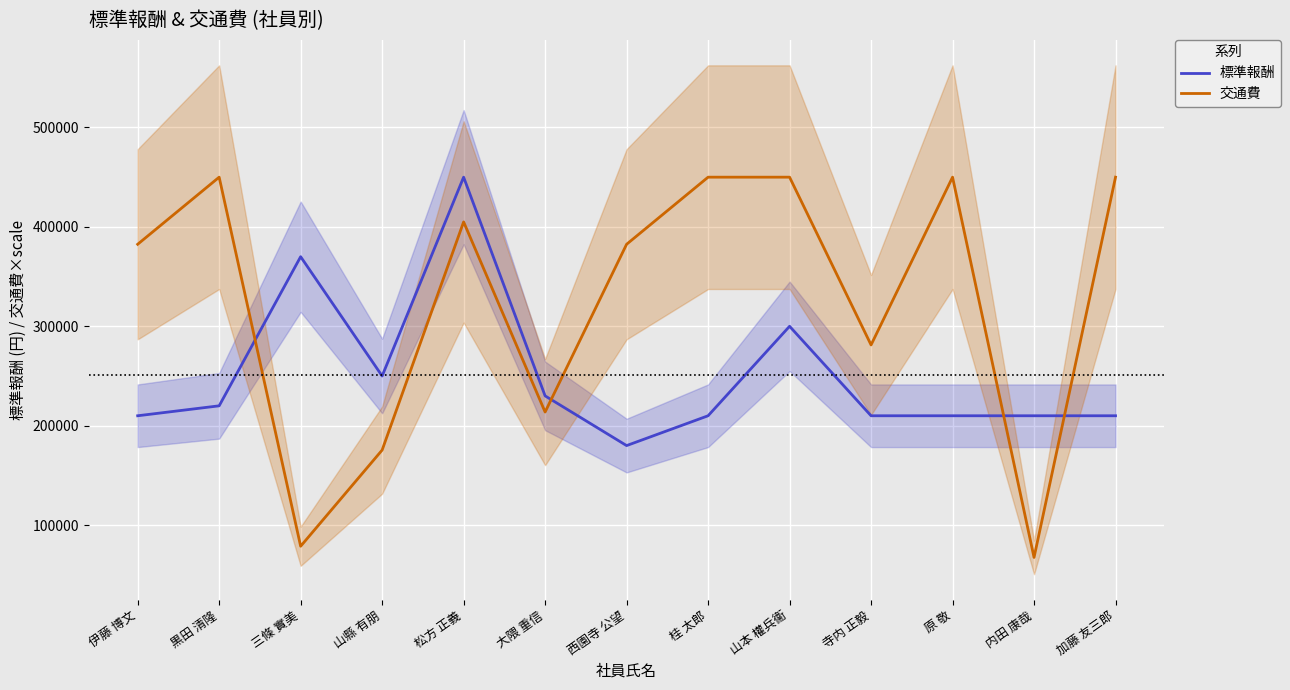

The 標準報酬 series shows 210000 at 加藤 友三郎. True or false?

True